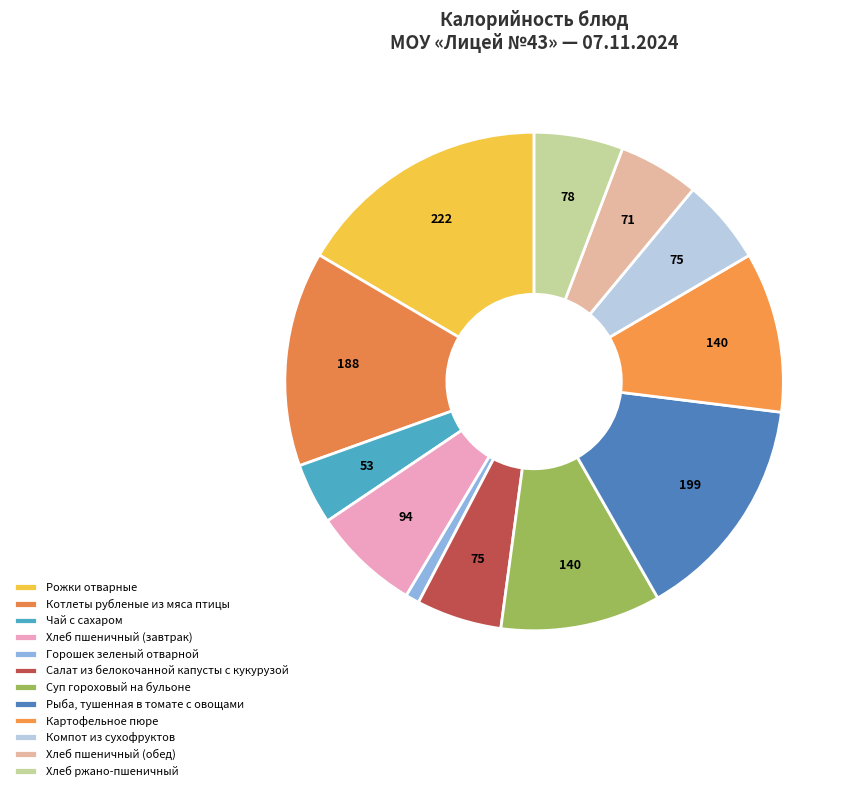

How many slices are in this pie chart?

12